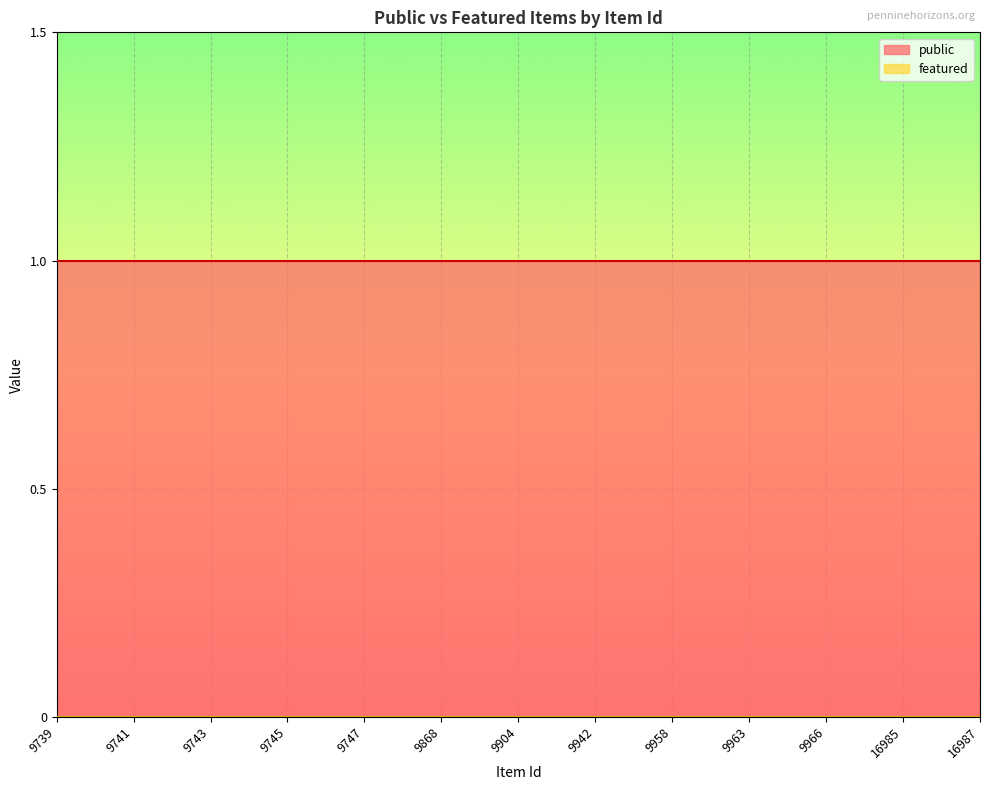

True or false: public and featured intersect in this chart.

False